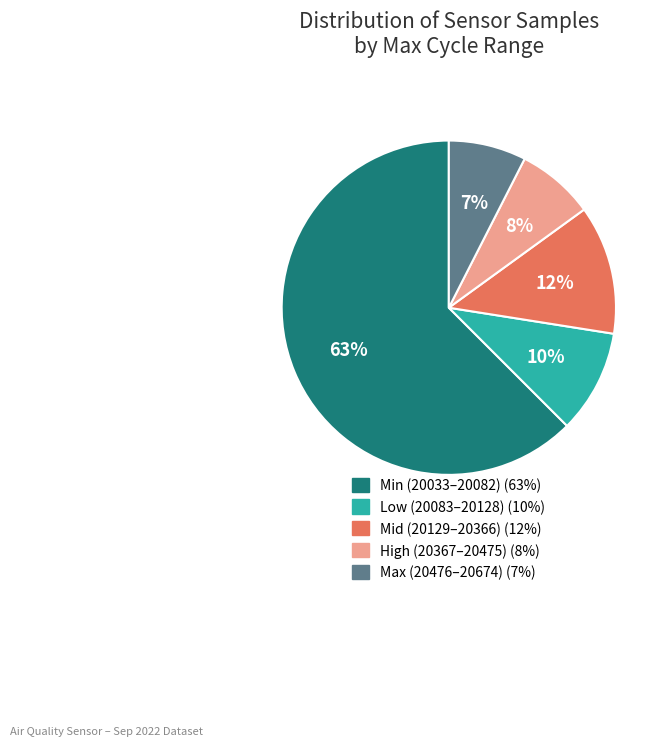

Does any single category account for the majority?

Yes